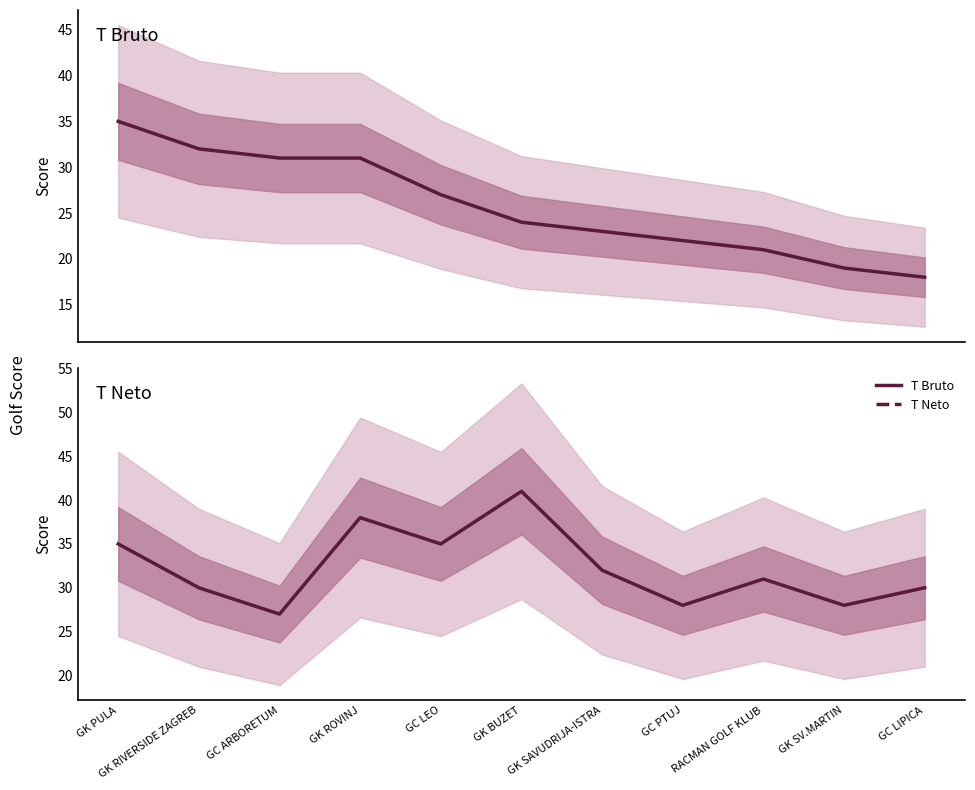

Where does the T Neto series first go above 31?

GK PULA